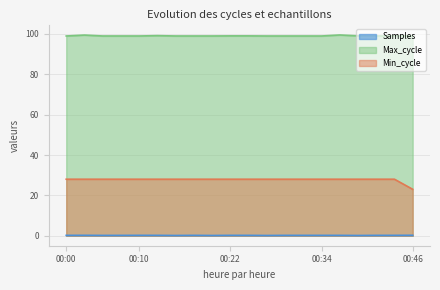

What is the total value across all series at 00:07?

127.2